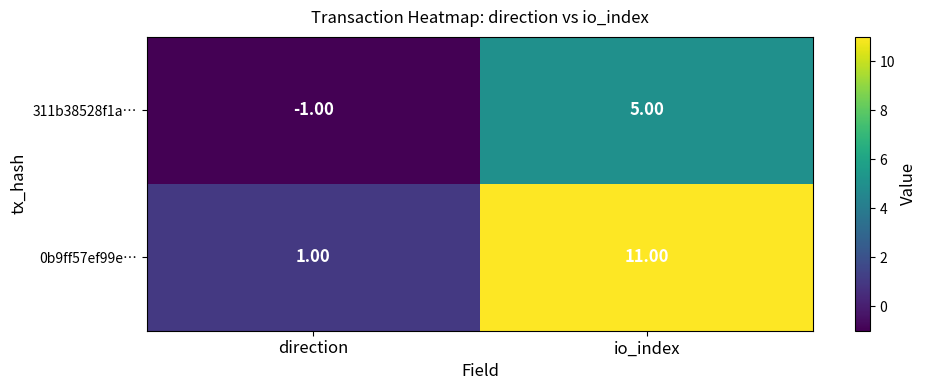

Rank the series by their maximum value, from highest to lowest.

0b9ff57ef99e…, 311b38528f1a…